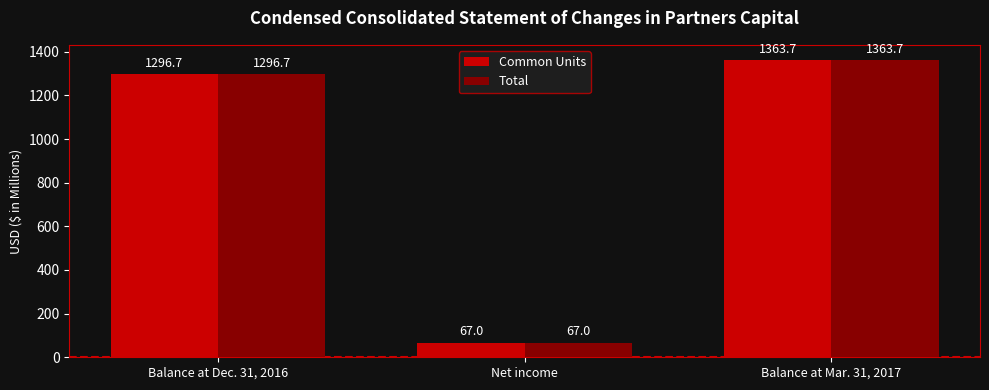

How many bars are there in total?

6